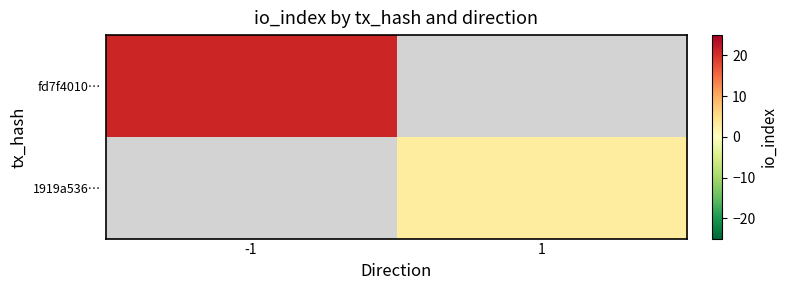

Is the value of 1919a536… at 1 greater than the value of fd7f4010… at -1?

No